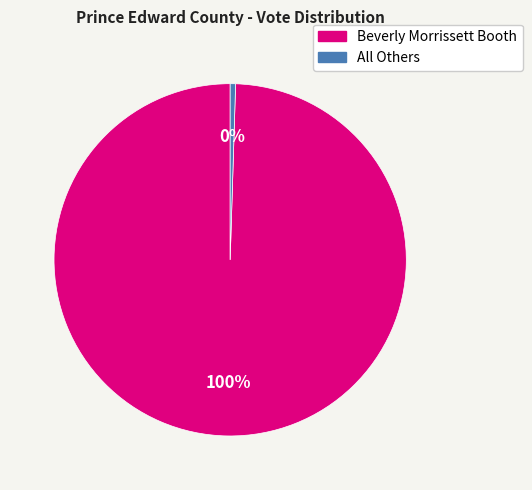

Does any single category account for the majority?

Yes